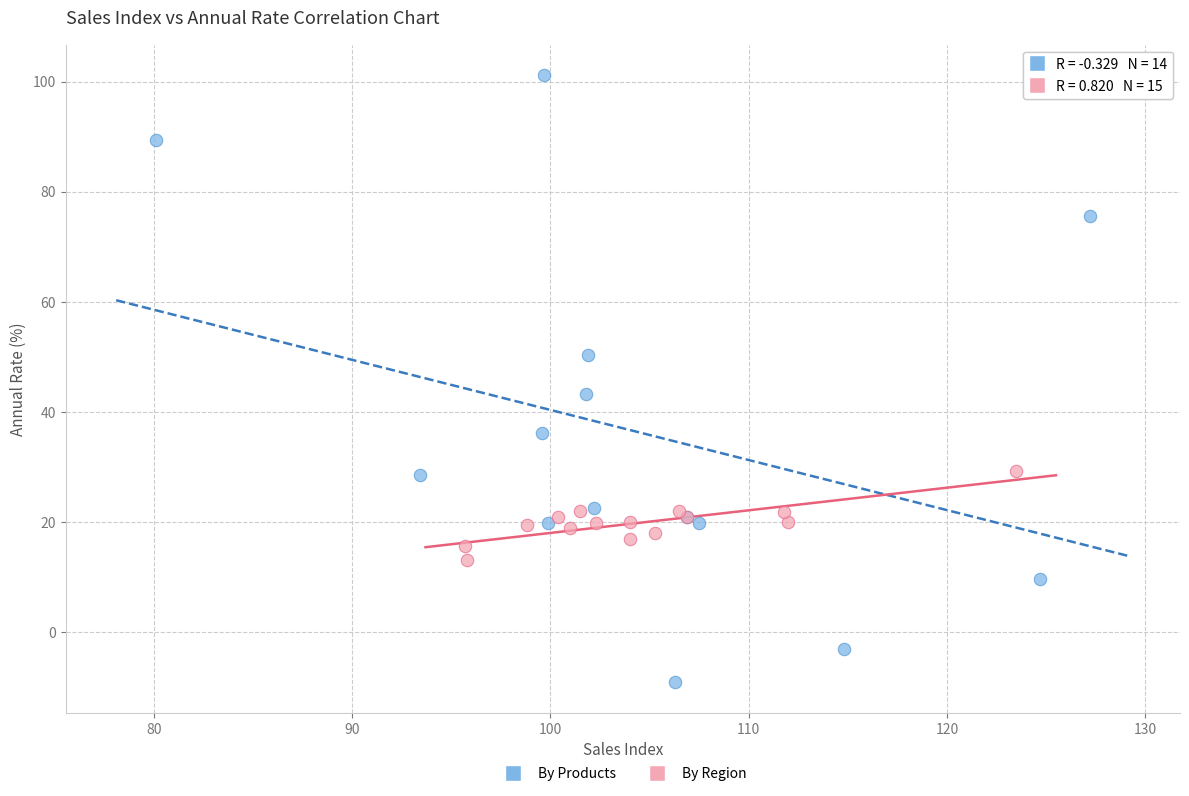

Which series contains the lowest Y value?

By Products